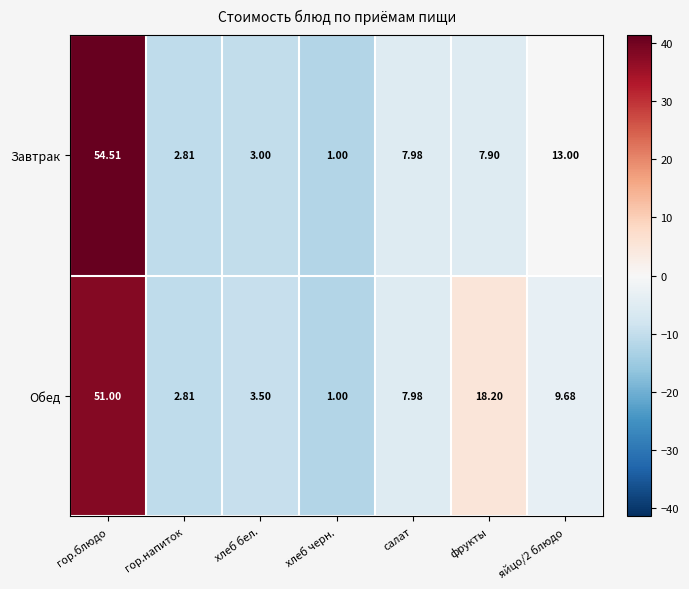

How many categories are shown in the chart?

7